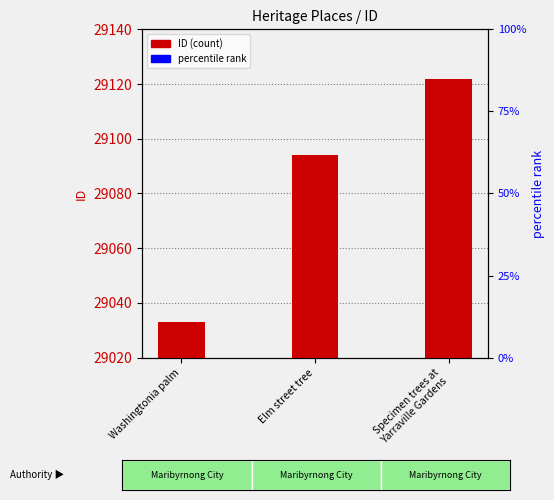

The value at Washingtonia palm is 17499. True or false?

False